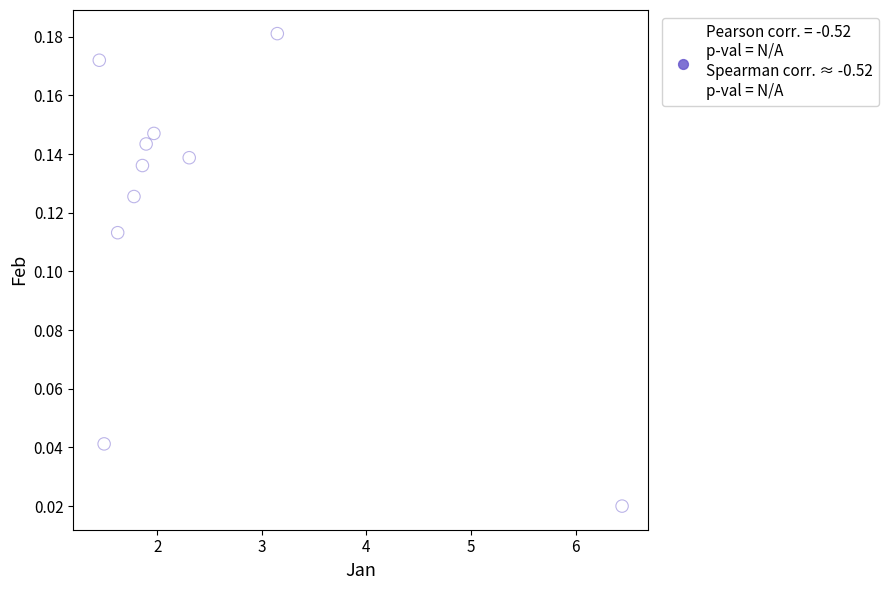

What is the range of X values (max minus min)?

5.0